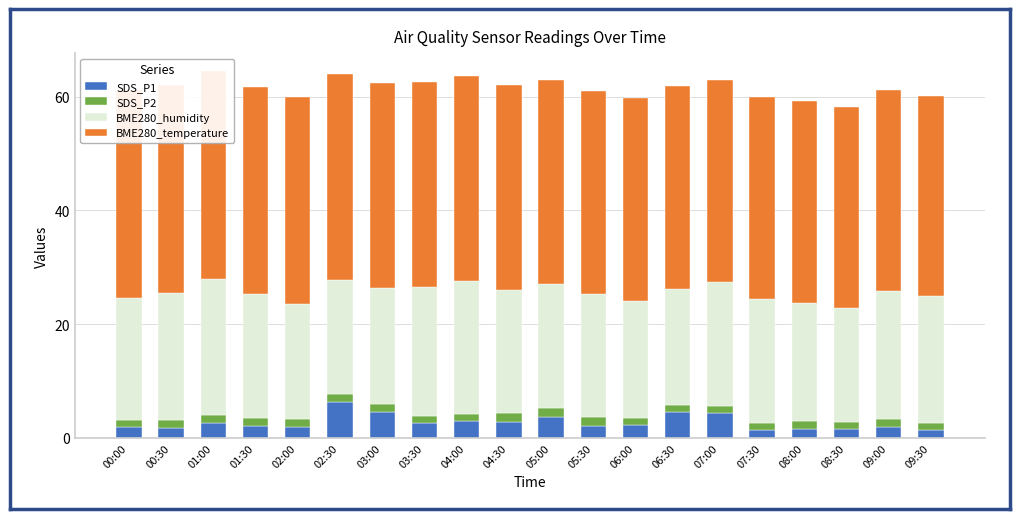

Rank the categories by BME280_humidity value from highest to lowest.

01:00, 04:00, 03:30, 09:00, 00:30, 09:30, 01:30, 05:00, 07:30, 07:00, 04:30, 05:30, 00:00, 08:00, 06:00, 03:00, 06:30, 02:00, 02:30, 08:30